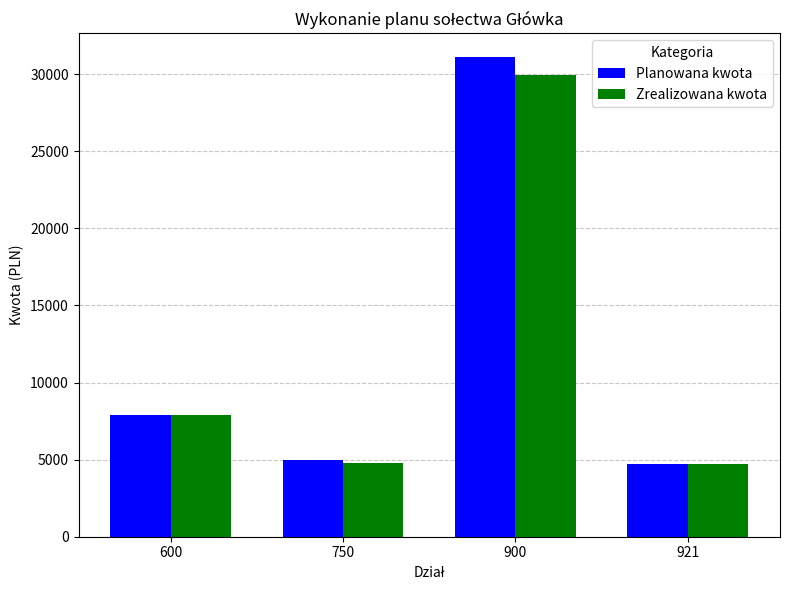

Which series has the largest range (max minus min)?

Planowana kwota